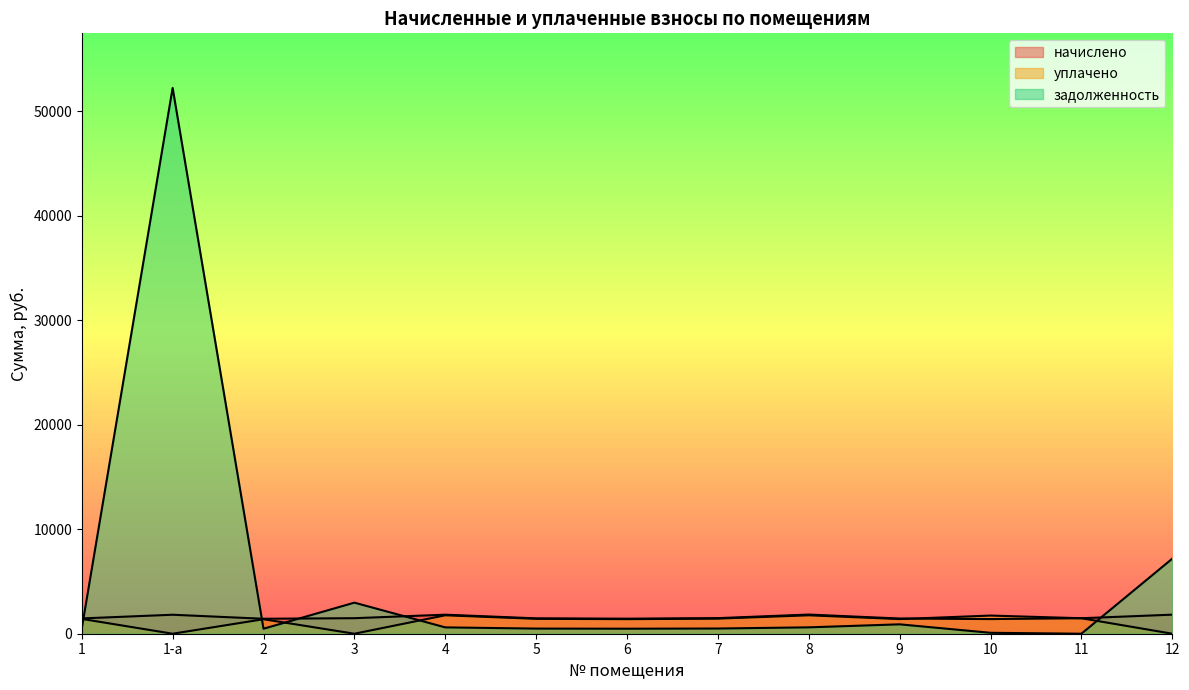

Is it true that начислено equals 1823.8 at 12?

True